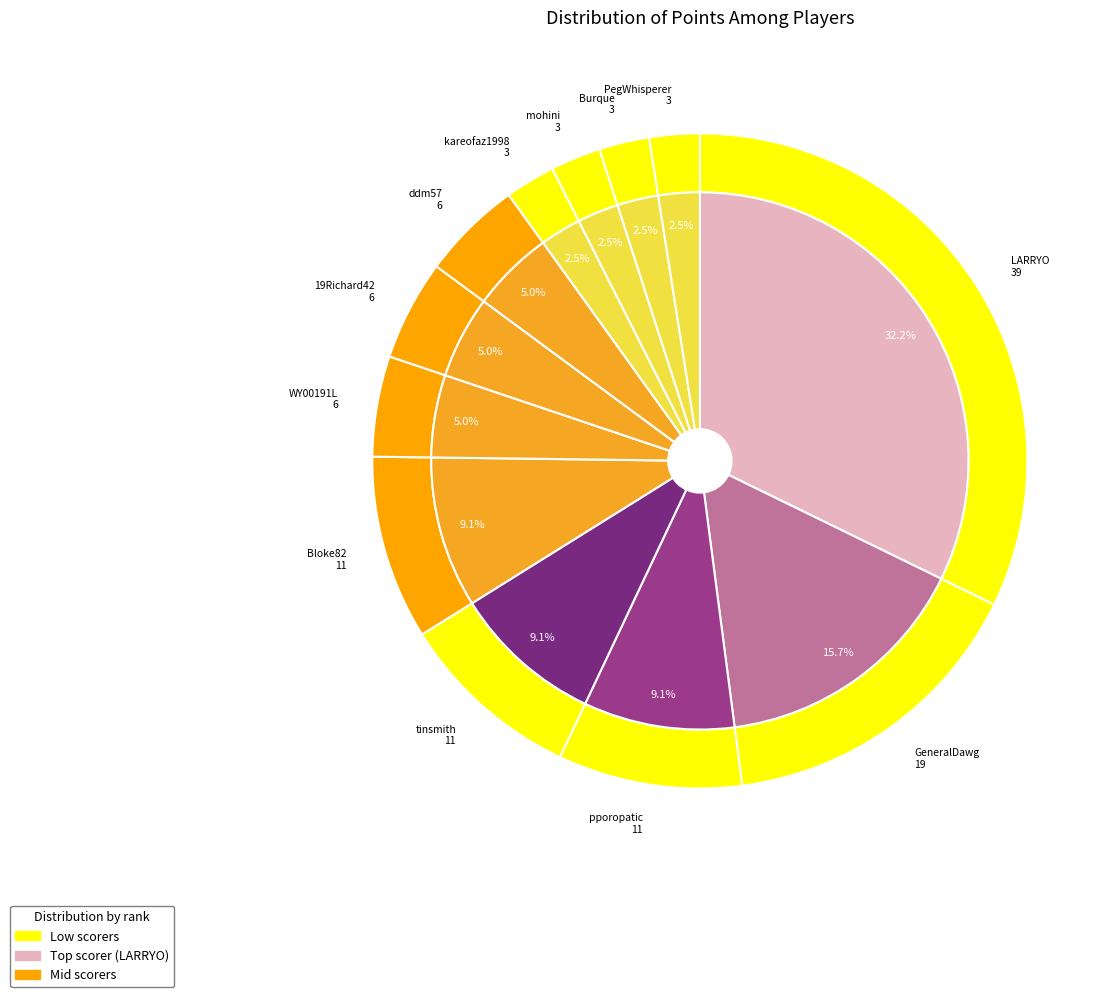

To the nearest percent, what is the average slice percentage?

8%